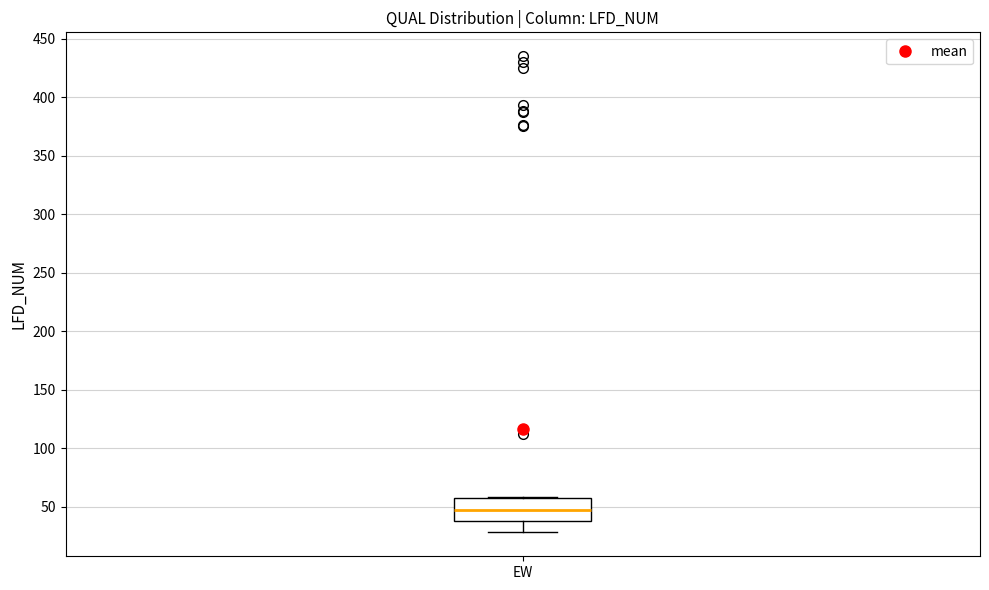

Read this box plot against the y-axis: the position of the median line, the range covered by the box, and the ends of both whiskers. The values are not printed on the chart, so give them approximately, as read against the axis.

median 50, box 40 to 55, whiskers 30 to 60